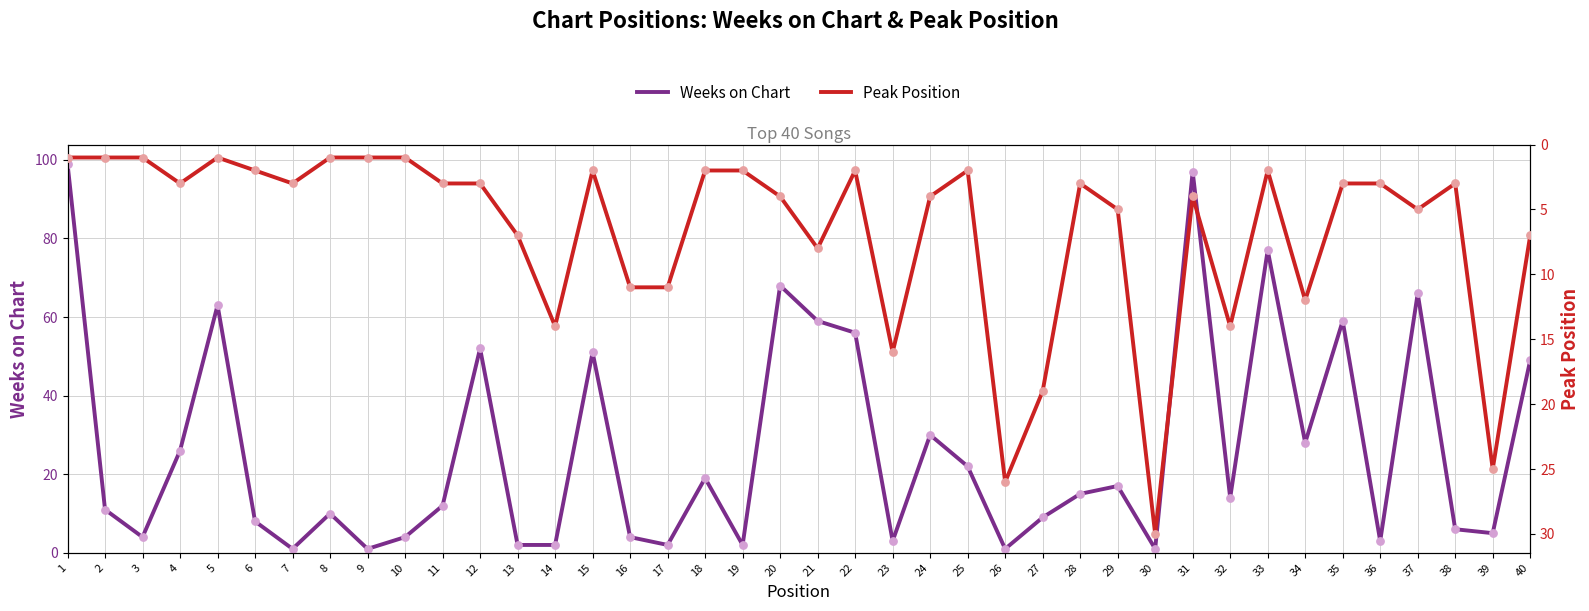

What are all the series names shown in the legend?

Weeks on Chart, Peak Position